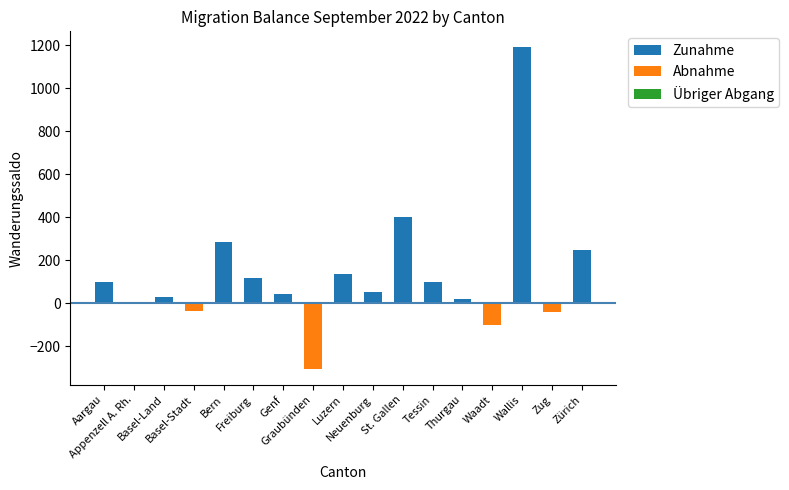

What is the maximum value shown in the chart?

1190